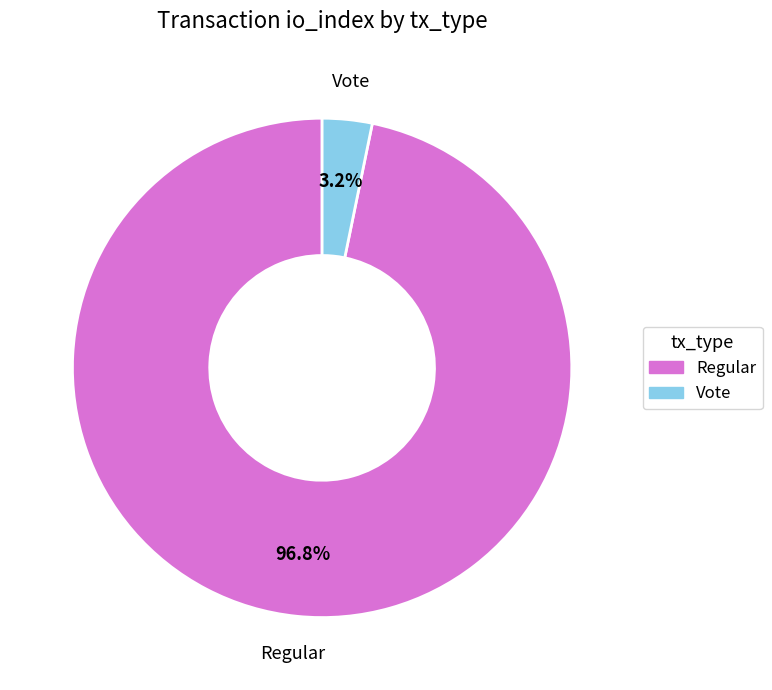

Rank the categories by value from lowest to highest.

Vote, Regular